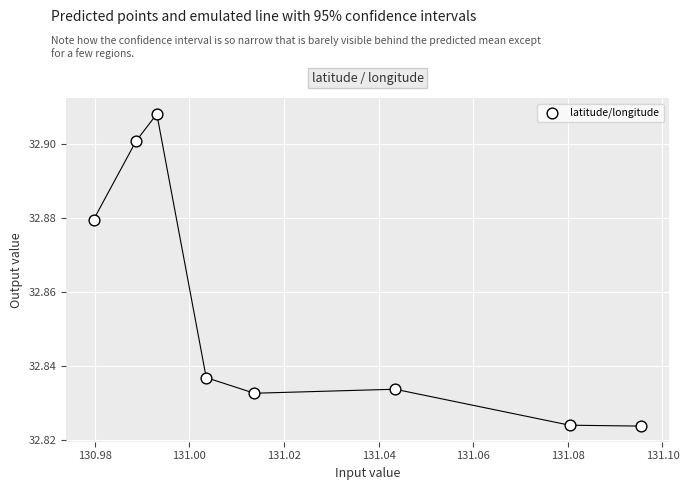

How many data points are displayed?

8